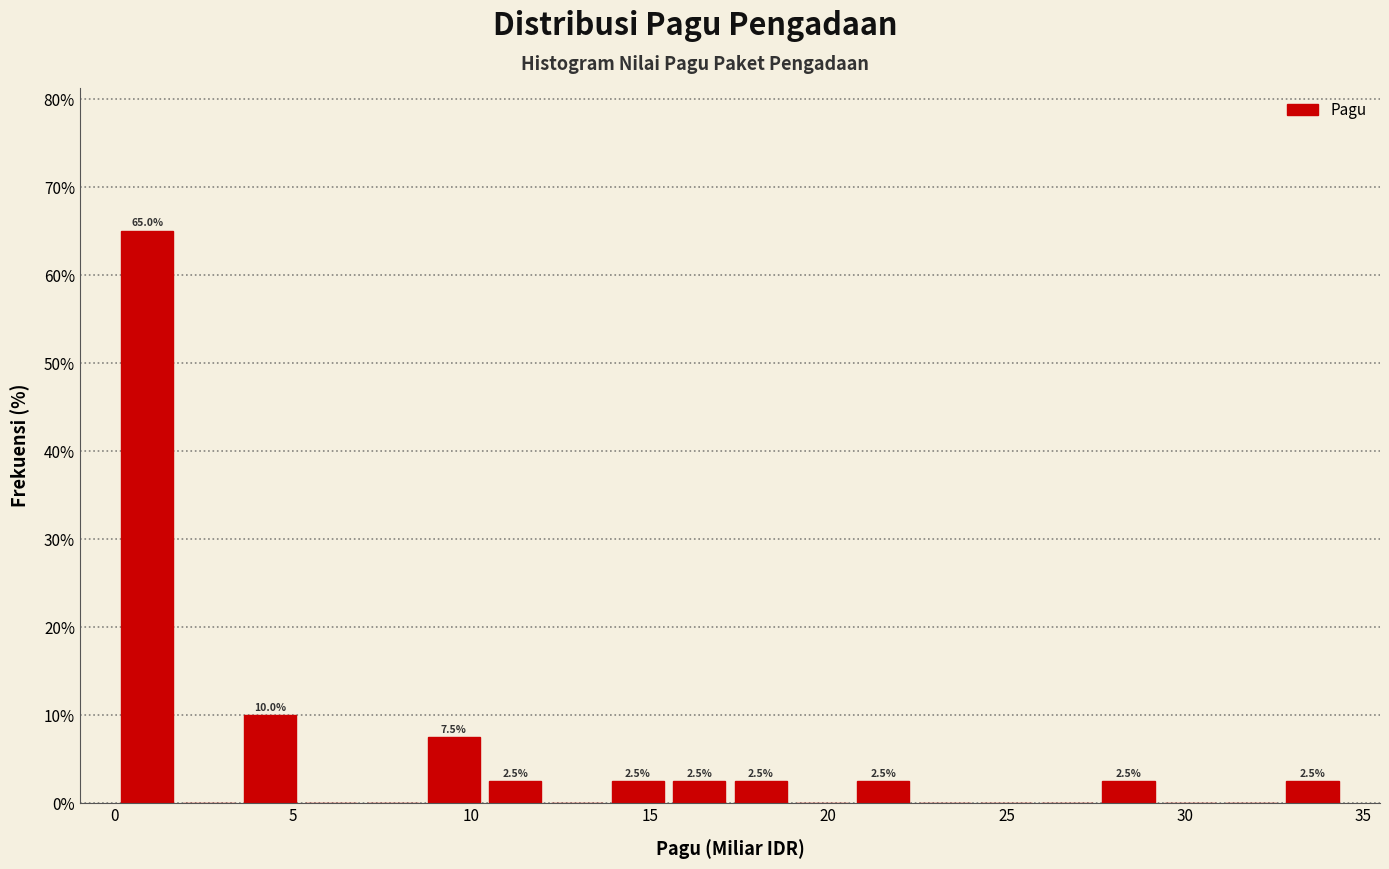

Read against the x-axis, roughly where is the centre of the tallest bar?

1.0